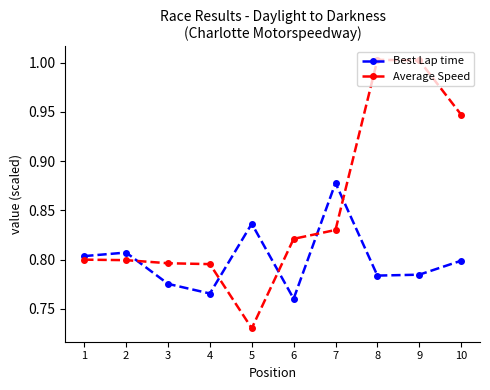

Is it true that Best Lap time equals 0.8 at 4?

True